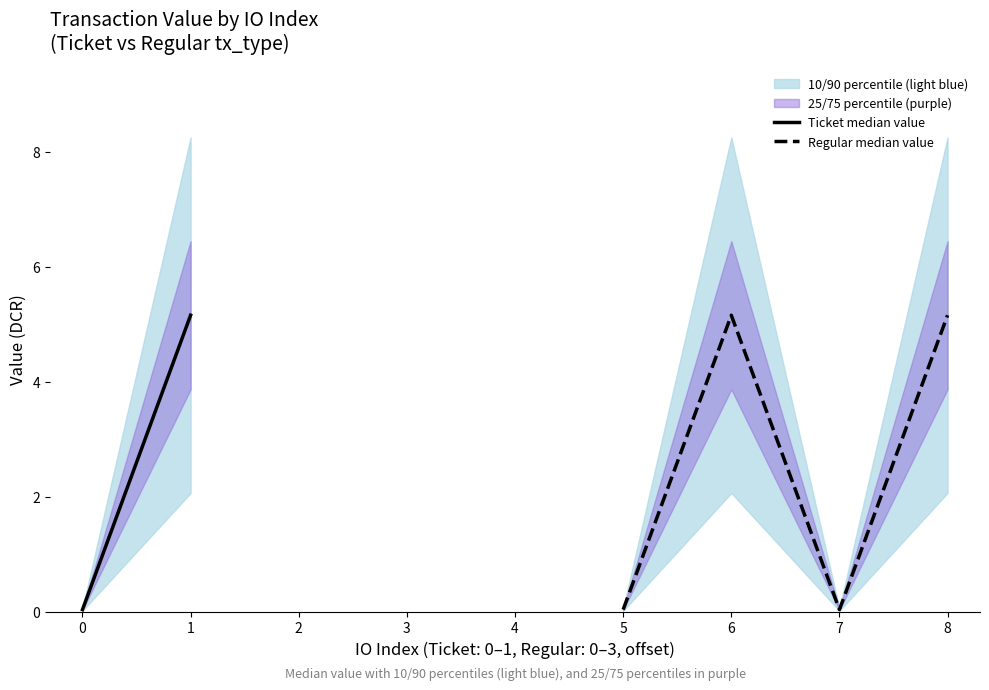

The value of Regular median value at 6 is 5.2. True or false?

True